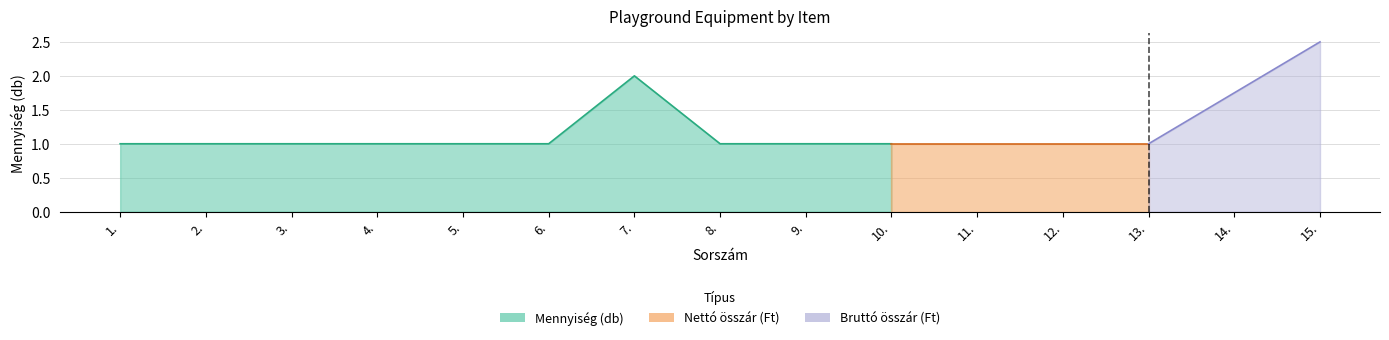

True or false: Bruttó összár (Ft) and Nettó összár (Ft) intersect in this chart.

False